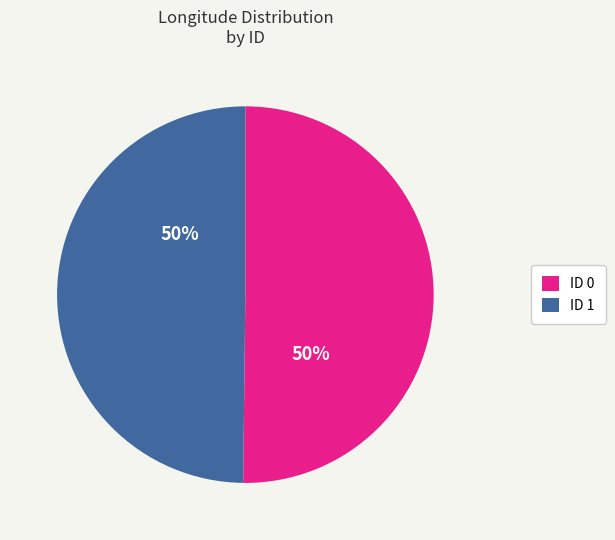

Approximately how many times larger is the value at ID 0 compared to ID 1?

1.0